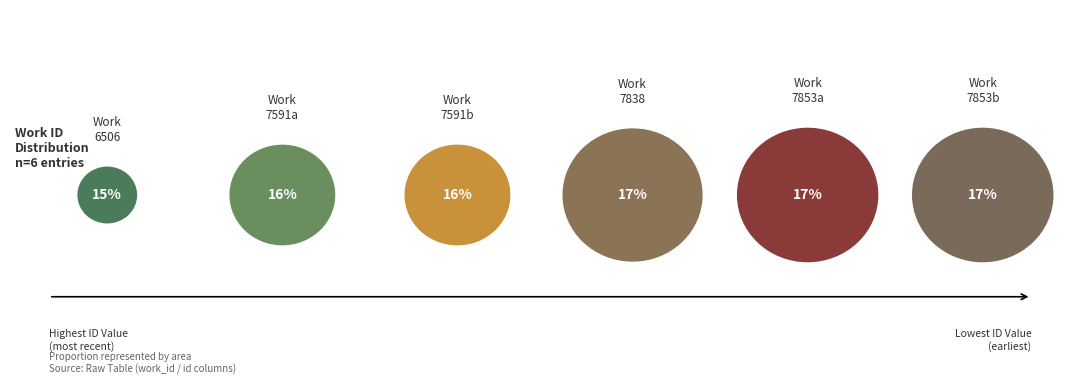

Count the number of slices in the pie.

6